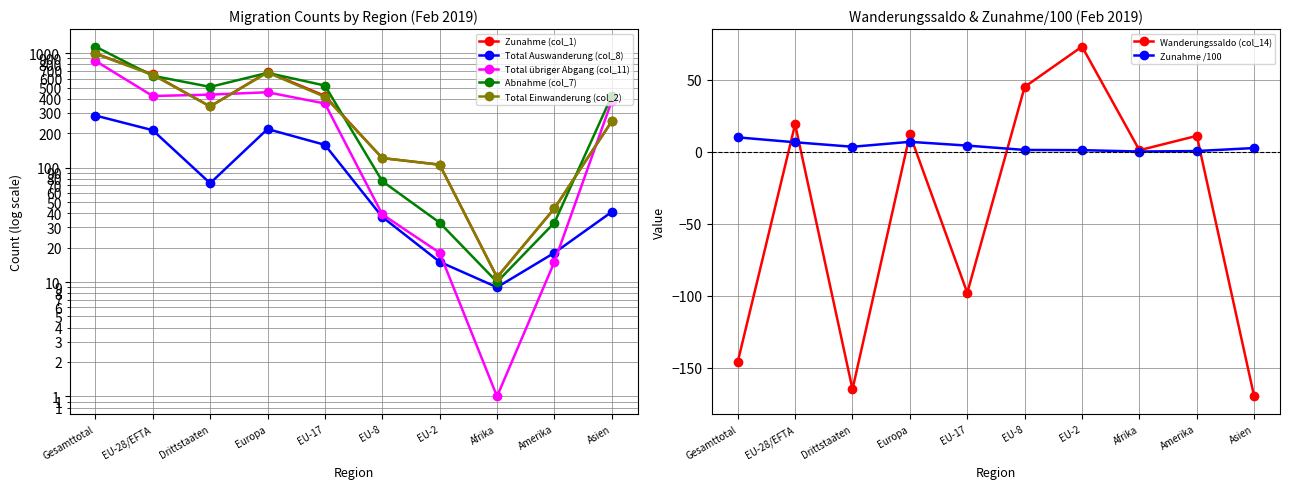

What is the label of the 2nd point from the right?

Amerika